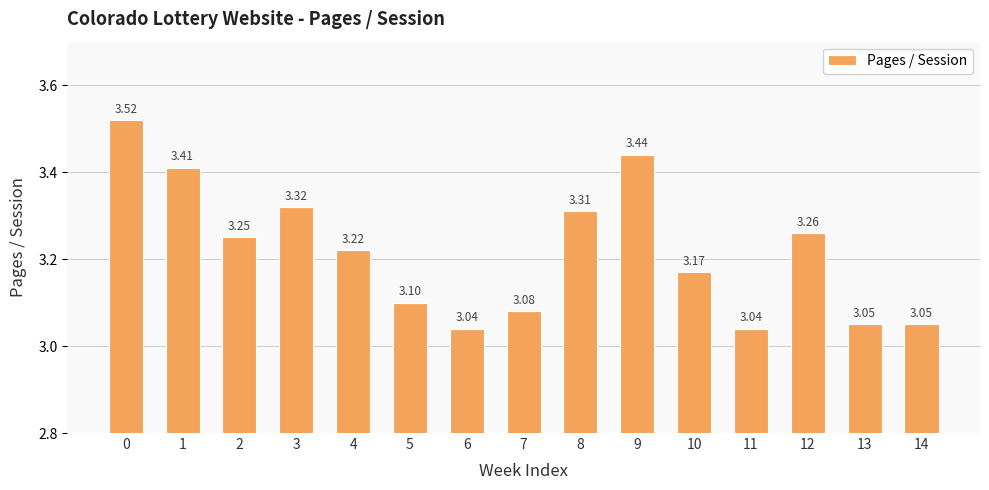

What is the difference between the values at 0 and 7?

0.4